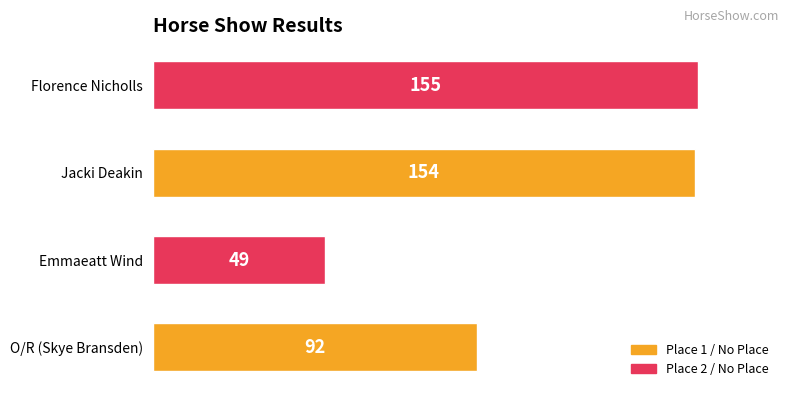

Rank the categories by value from highest to lowest.

Florence Nicholls, Jacki Deakin, O/R (Skye Bransden), Emmaeatt Wind